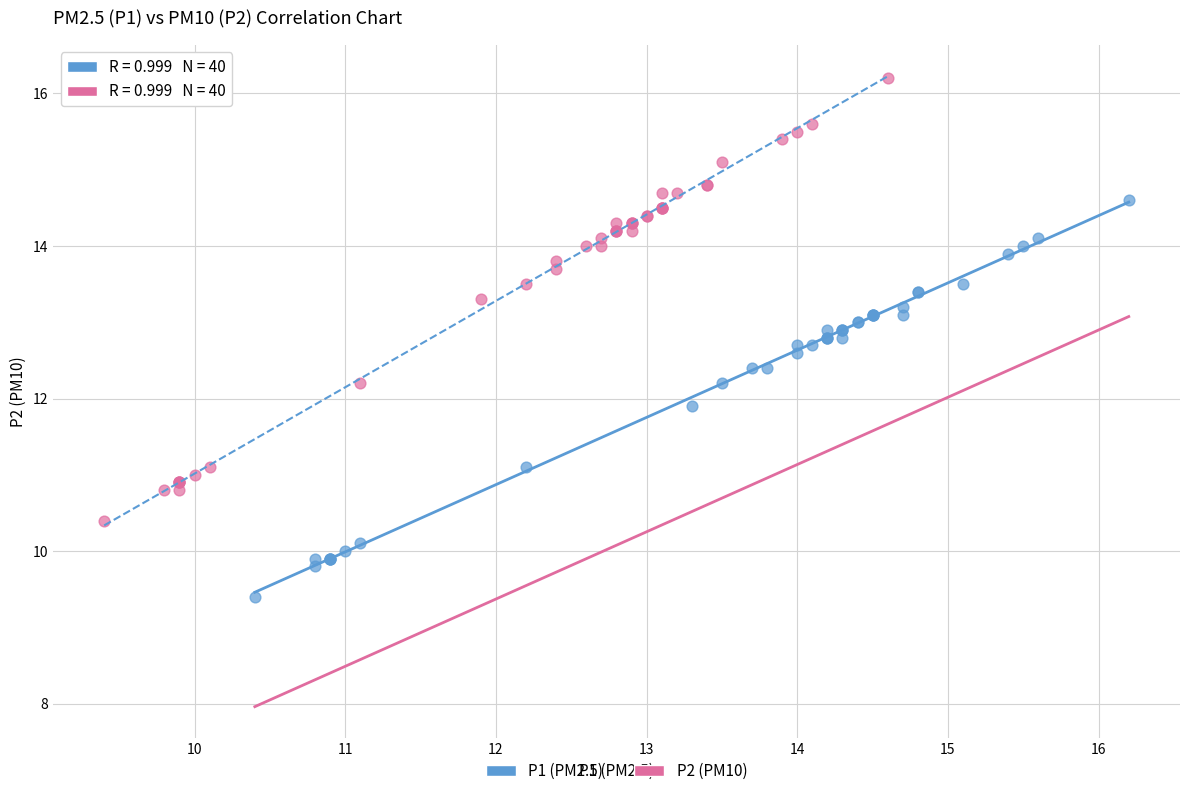

Which series has the widest spread of Y values?

P2 (PM10)